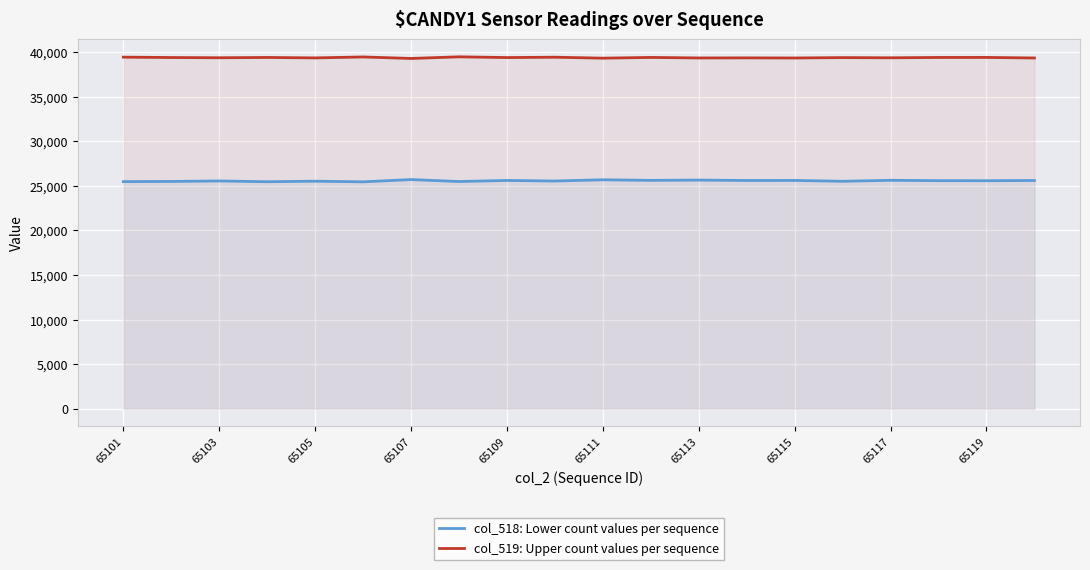

Does the chart display data point markers on the line(s)?

No